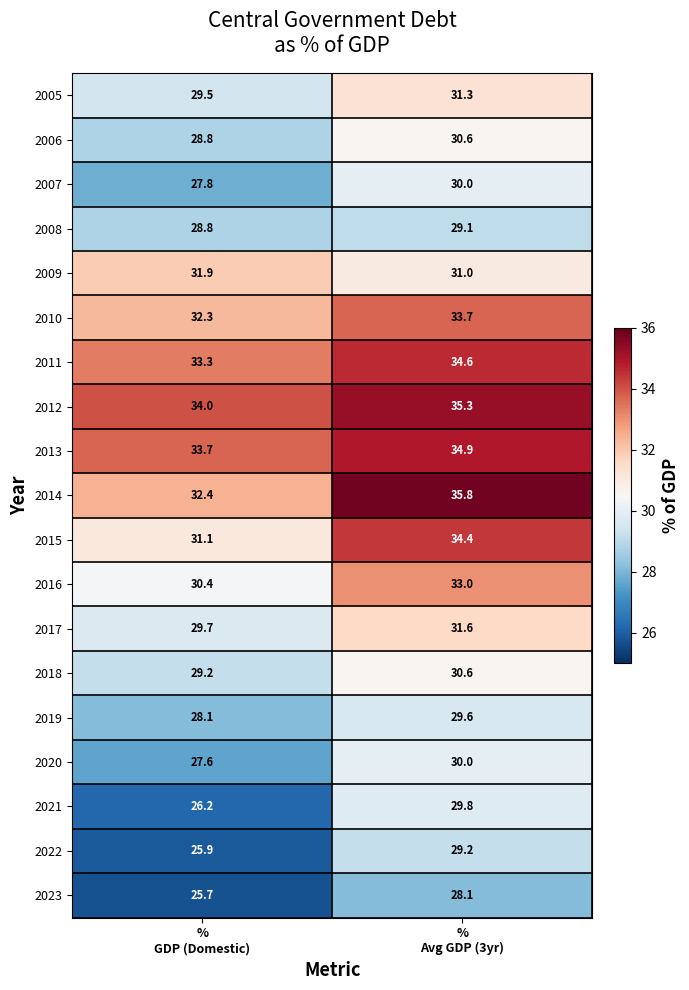

What is the average value of the 2023 series?

26.9